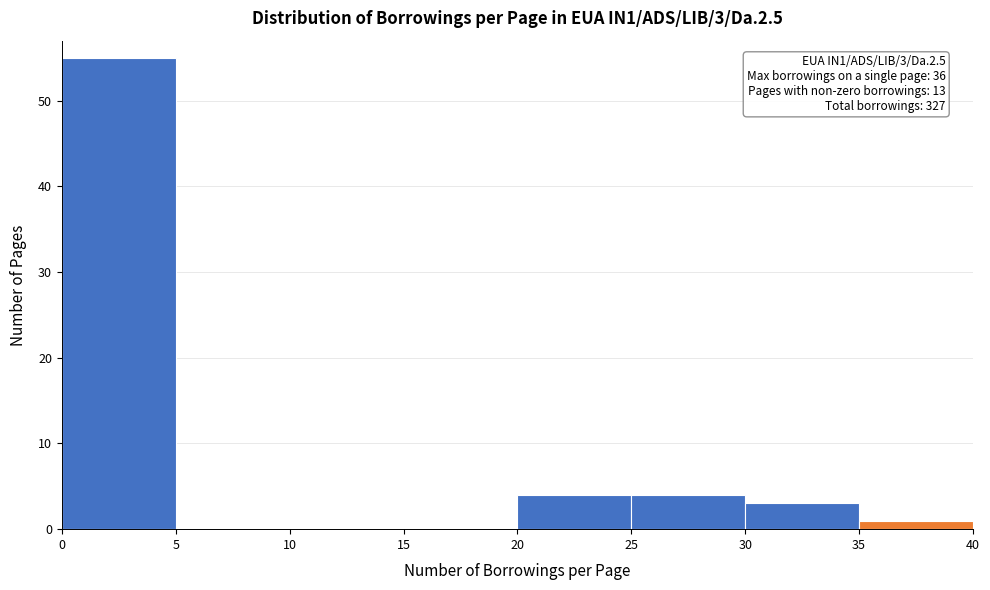

Which range on the x-axis has the tallest bar?

0 to 5